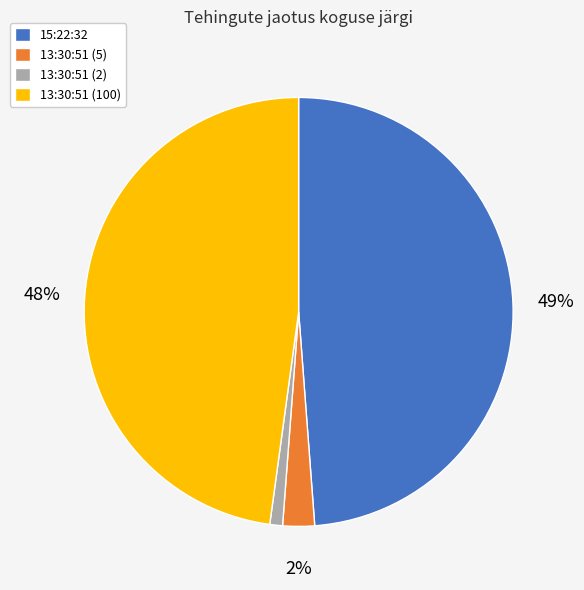

Combined, do 13:30:51 (5) and 15:22:32 account for over 50%?

Yes